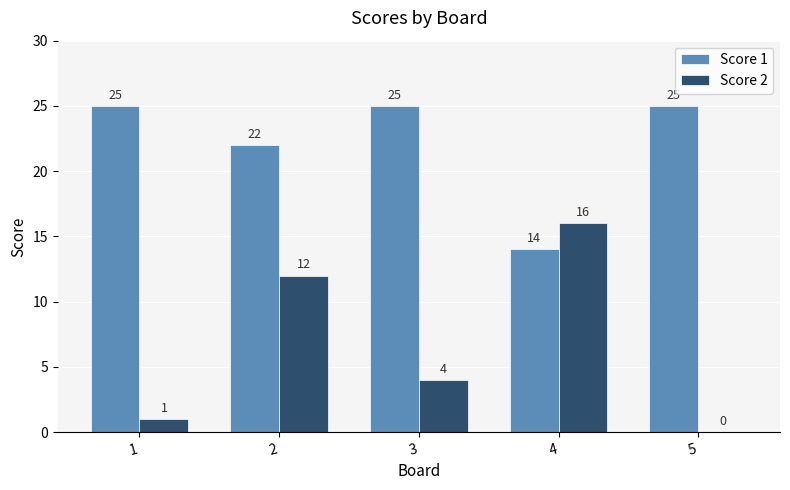

What are all the series names shown in the legend?

Score 1, Score 2